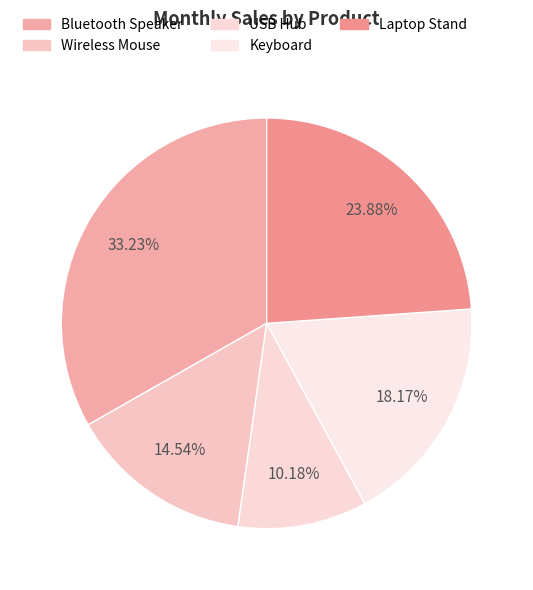

What percentage is the Laptop Stand slice, to the nearest percent?

24%